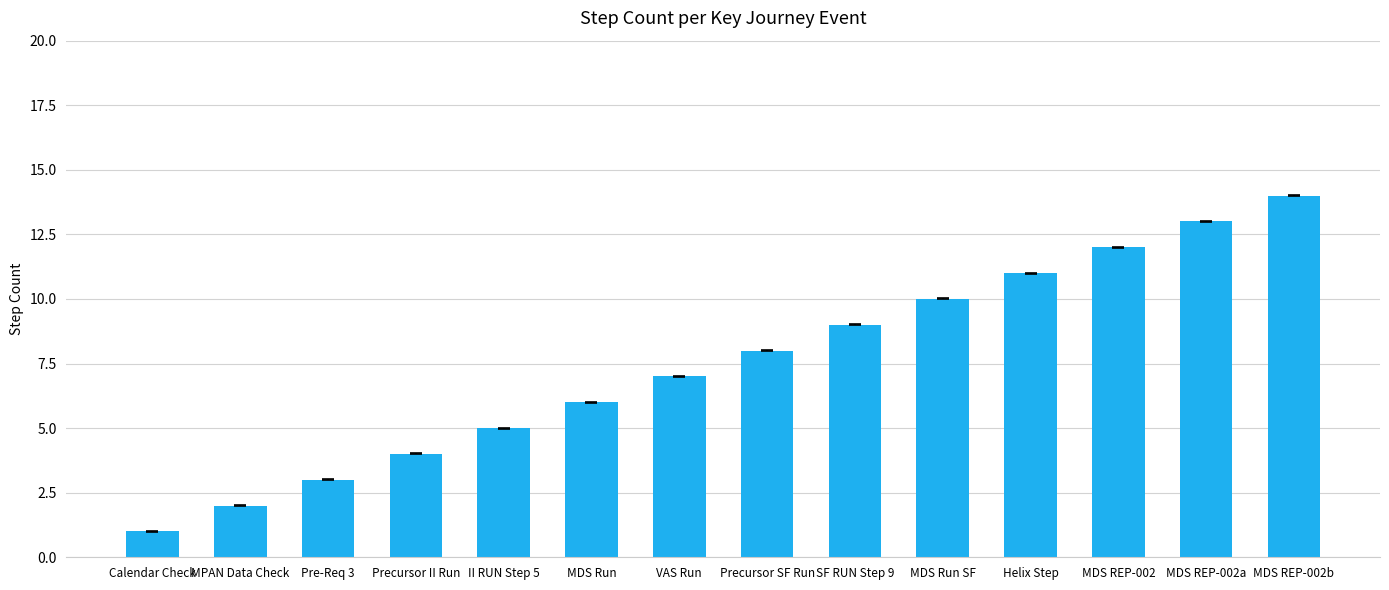

What is the difference between the second highest and second lowest values?

11